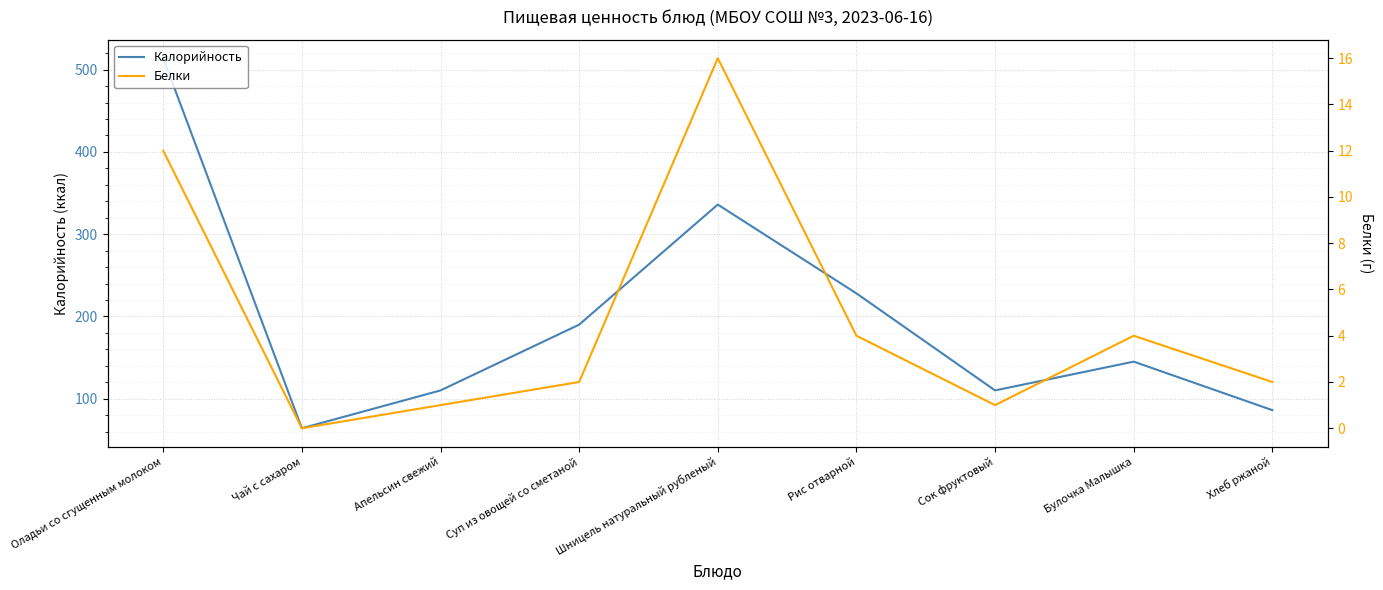

Which series changed the most between Сок фруктовый and Булочка Малышка?

Калорийность